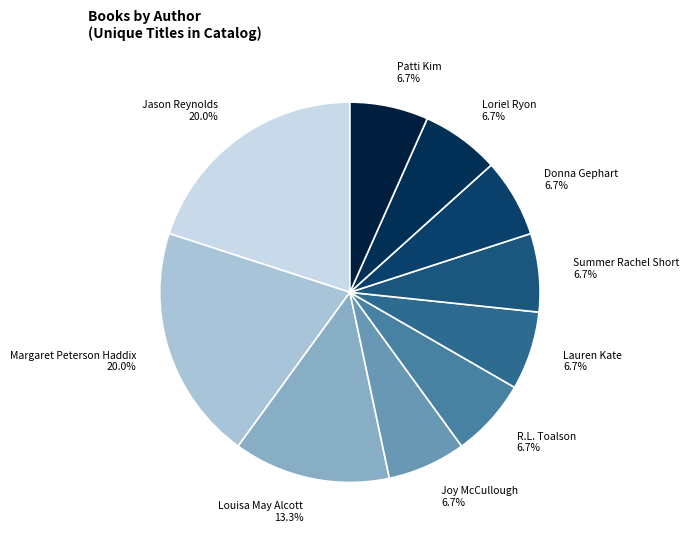

To the nearest percent, what is the difference between the largest and smallest slice percentages?

13%